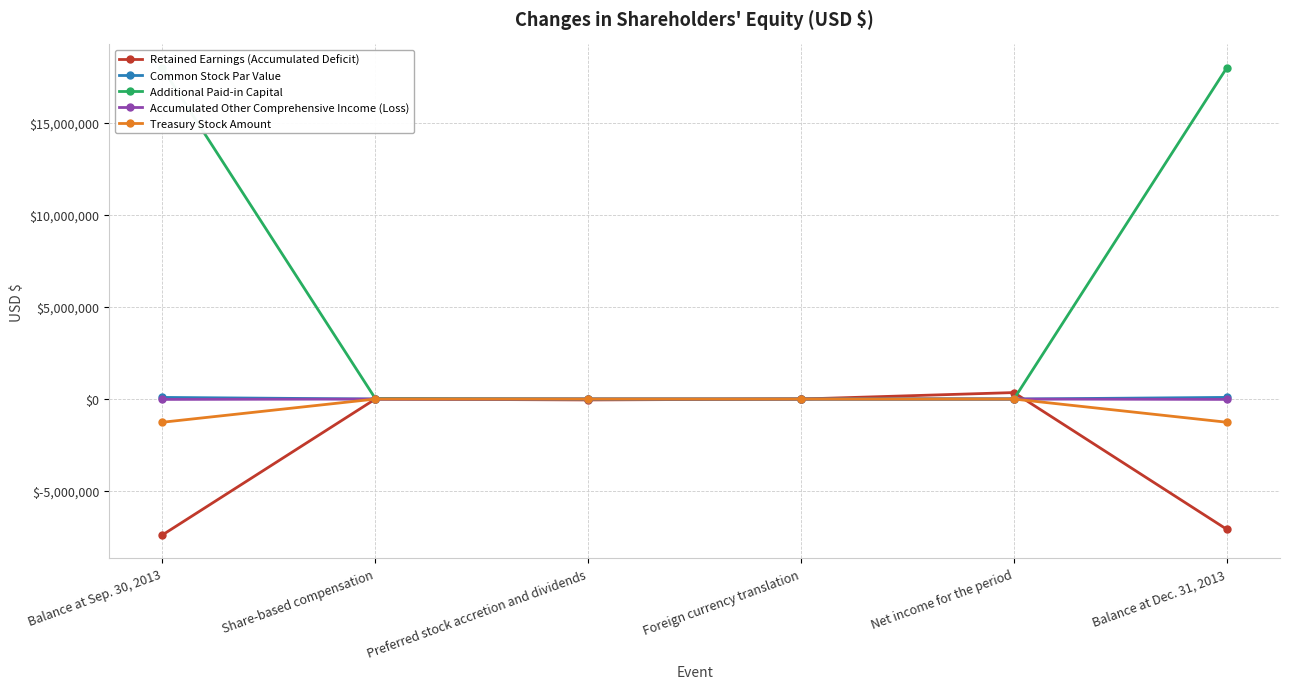

What is the difference between the maximum and minimum values in the Retained Earnings (Accumulated Deficit) series?

7730127